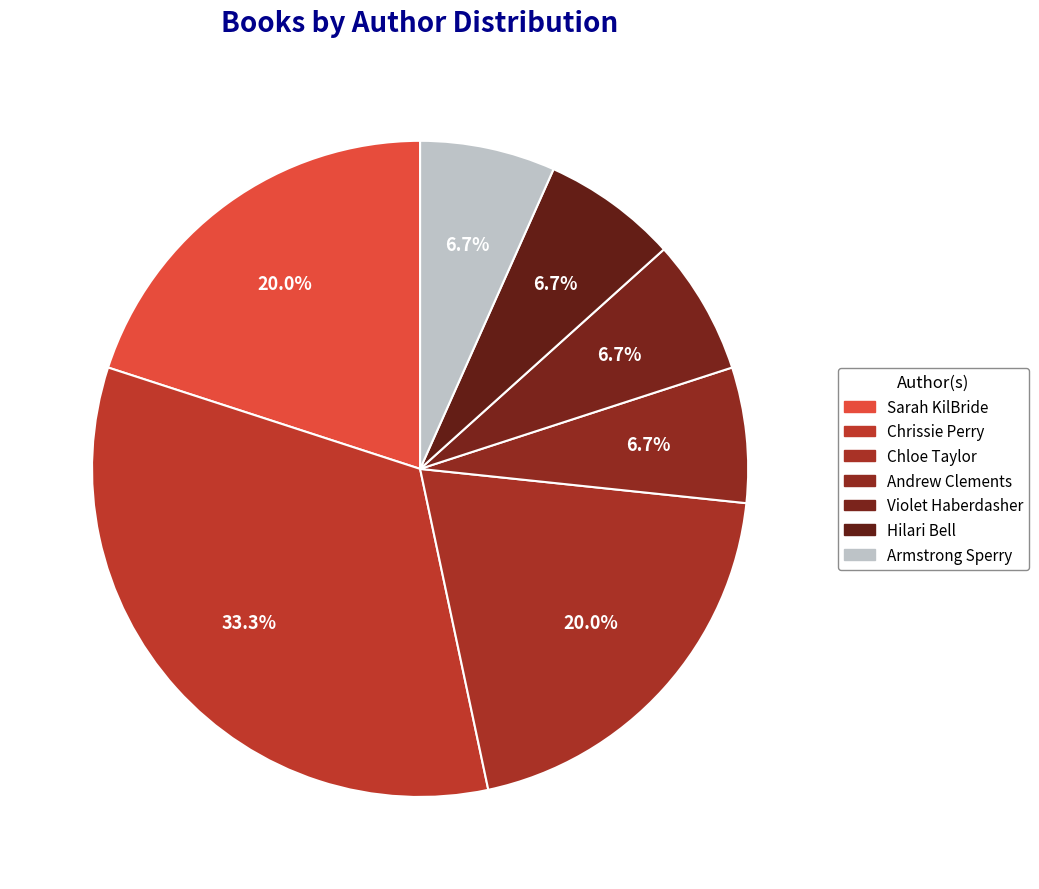

How many segments does this pie chart have?

7